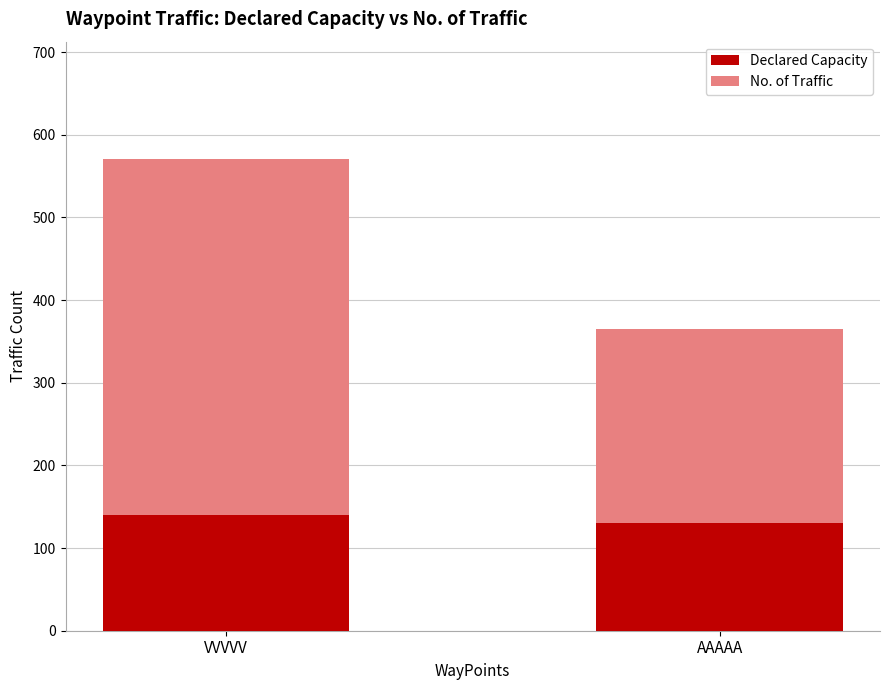

How many data points does each series have?

2